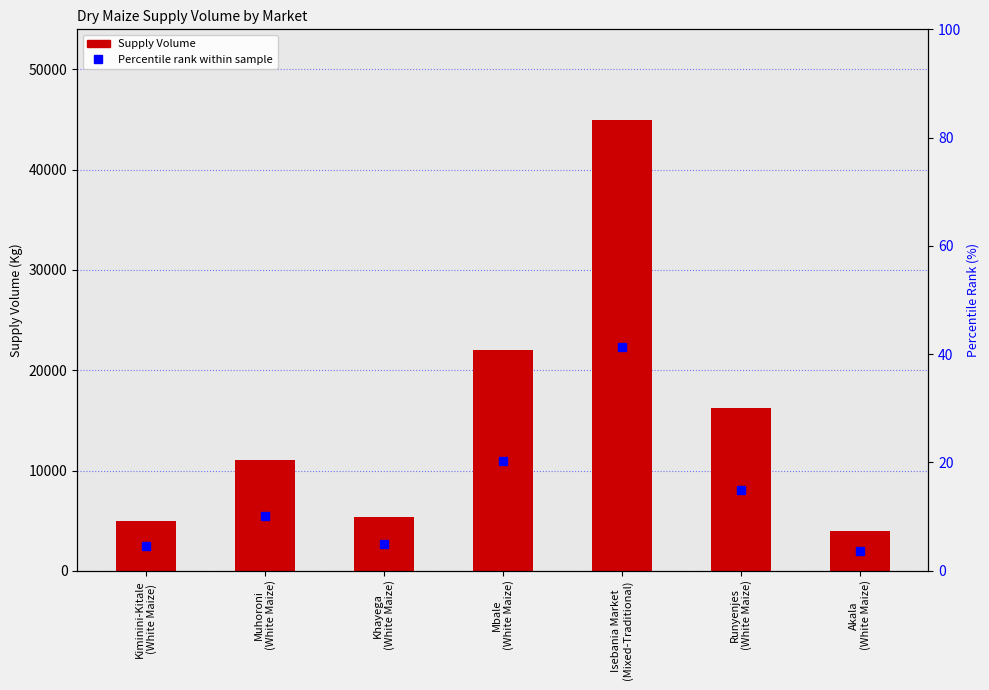

Rank the series at Runyenjes
(White Maize) from lowest to highest value.

Percentile rank within sample, Supply Volume